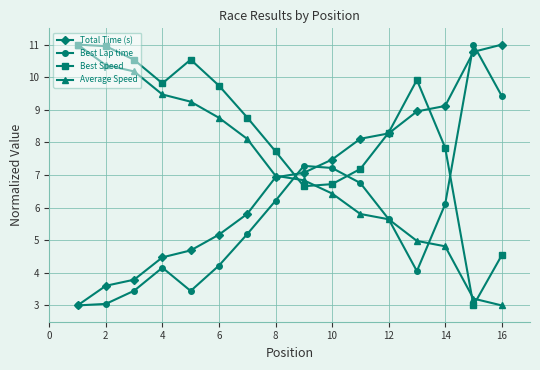

What is the lowest value of the Total Time (s) series?

3.0